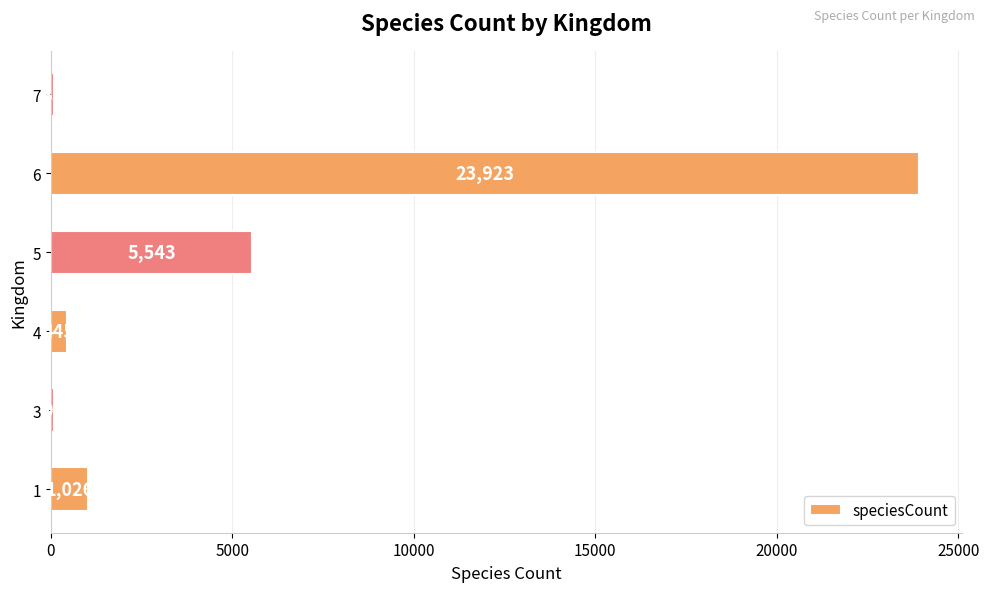

List the labels in order of value, largest first.

6, 5, 1, 4, 3, 7